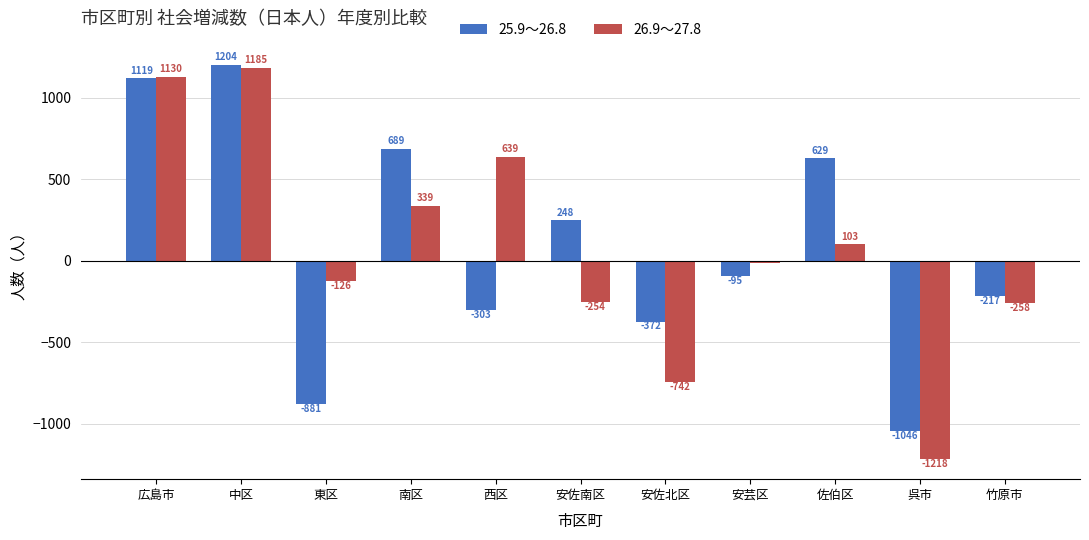

What is the difference between the 25.9～26.8 values at 南区 and 広島市?

430